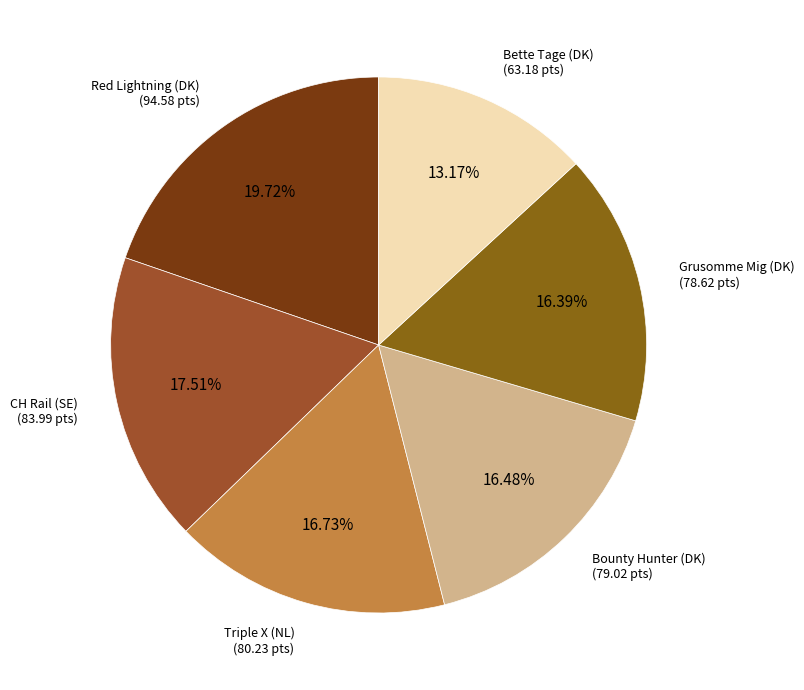

Is Bette Tage (DK) the majority of the pie?

No